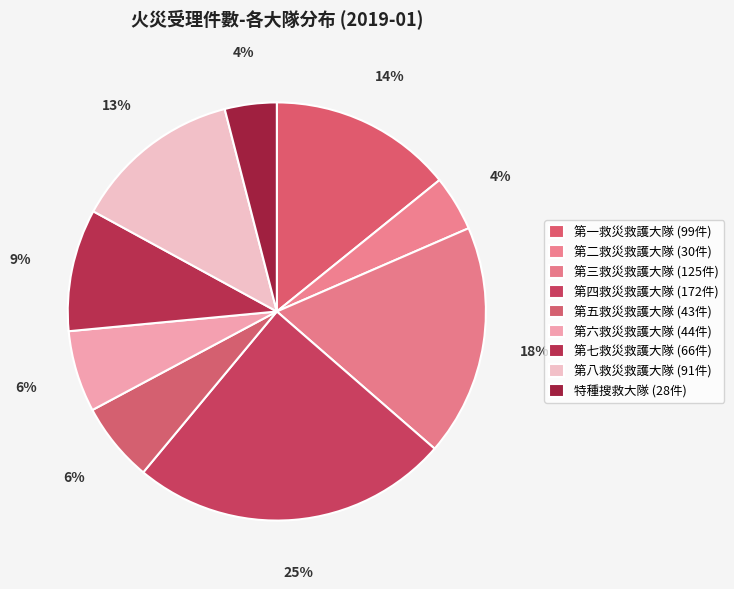

How many segments does this pie chart have?

9